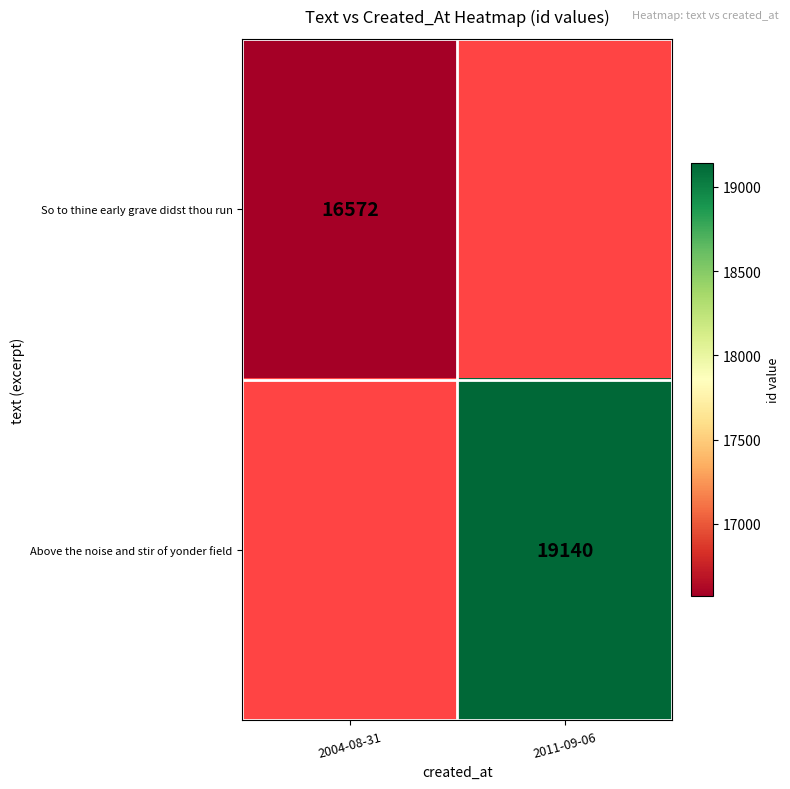

True or false: Above the noise and stir of yonder field has a value of 6088 at 2011-09-06.

False